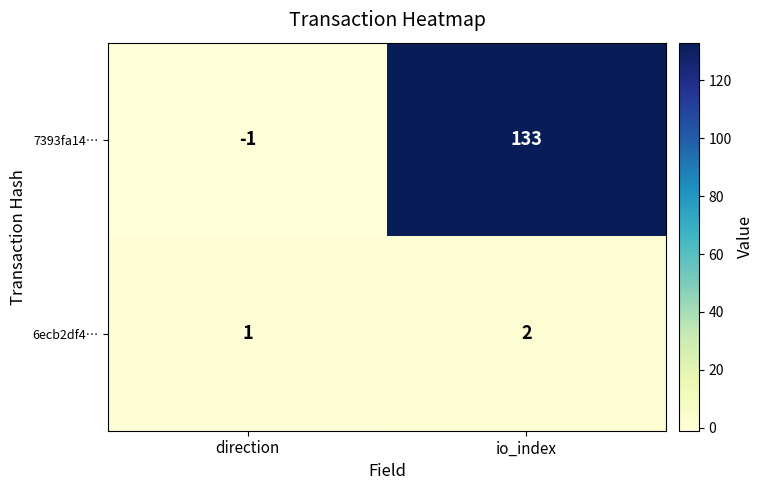

Is it true that 6ecb2df4… equals 2 at io_index?

True